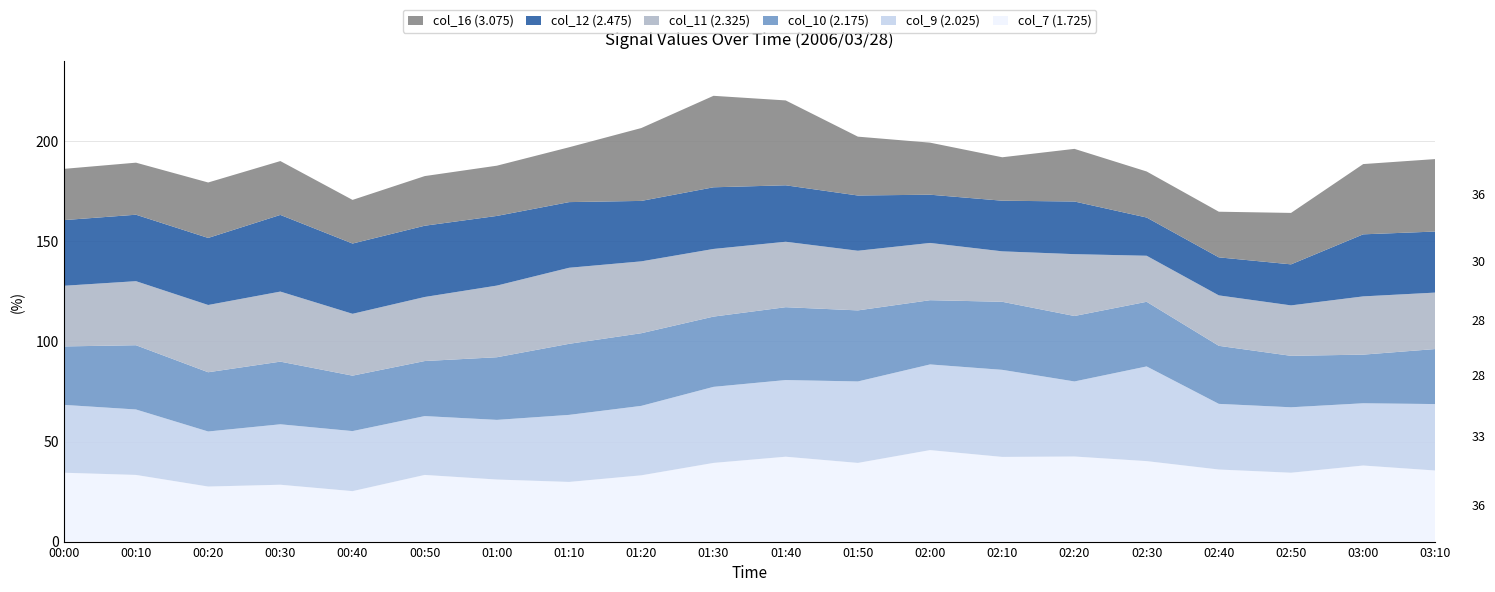

Reading left to right, what are all the values shown in this chart?

col_7 (1.725): 34.4	33.3	27.5	28.4	25.2	33.3	31.0	29.8	33.1	39.3	42.4	39.3	45.7	42.3	42.5	40.2	36.0	34.4	38.0	35.5
col_9 (2.025): 33.9	32.7	27.5	30.2	30.0	29.4	29.8	33.5	34.7	38.0	38.3	40.7	42.8	43.5	37.5	47.3	32.8	32.7	31.1	33.2
col_10 (2.175): 29.2	32.1	29.6	31.3	27.7	27.5	31.3	35.5	36.3	35.1	36.4	35.5	32.1	34.0	32.7	32.3	29.0	25.7	24.3	27.5
col_11 (2.325): 30.3	32.0	33.6	35.0	30.9	32.0	35.8	38.0	35.9	33.8	32.7	29.8	28.6	25.2	30.9	23.0	25.2	25.2	29.1	28.2
col_12 (2.475): 32.8	33.2	33.5	38.3	35.1	35.6	34.8	32.8	30.2	30.8	28.2	27.6	24.1	25.3	26.3	19.1	19.0	20.5	31.0	30.5
col_16 (3.075): 25.6	26.0	27.7	26.9	21.8	24.8	25.1	27.4	36.4	45.7	42.4	29.4	26.0	21.7	26.3	23.0	22.8	25.7	35.1	36.2